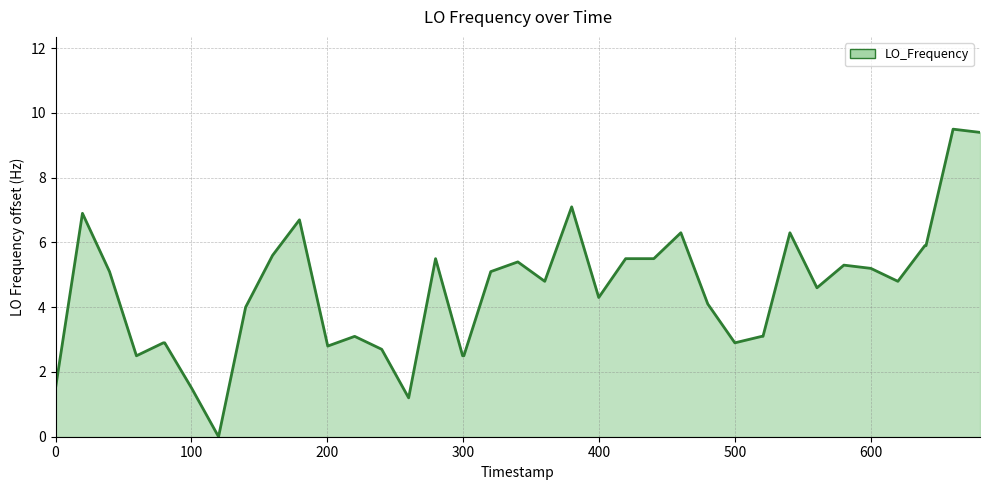

What is the greatest value displayed?

9.5